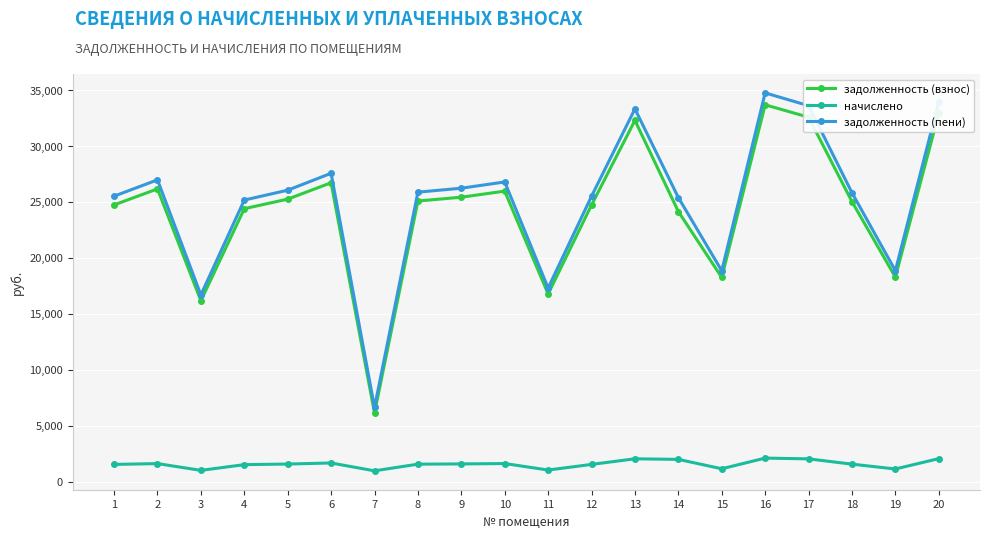

Where is the first local minimum for задолженность (пени)?

3